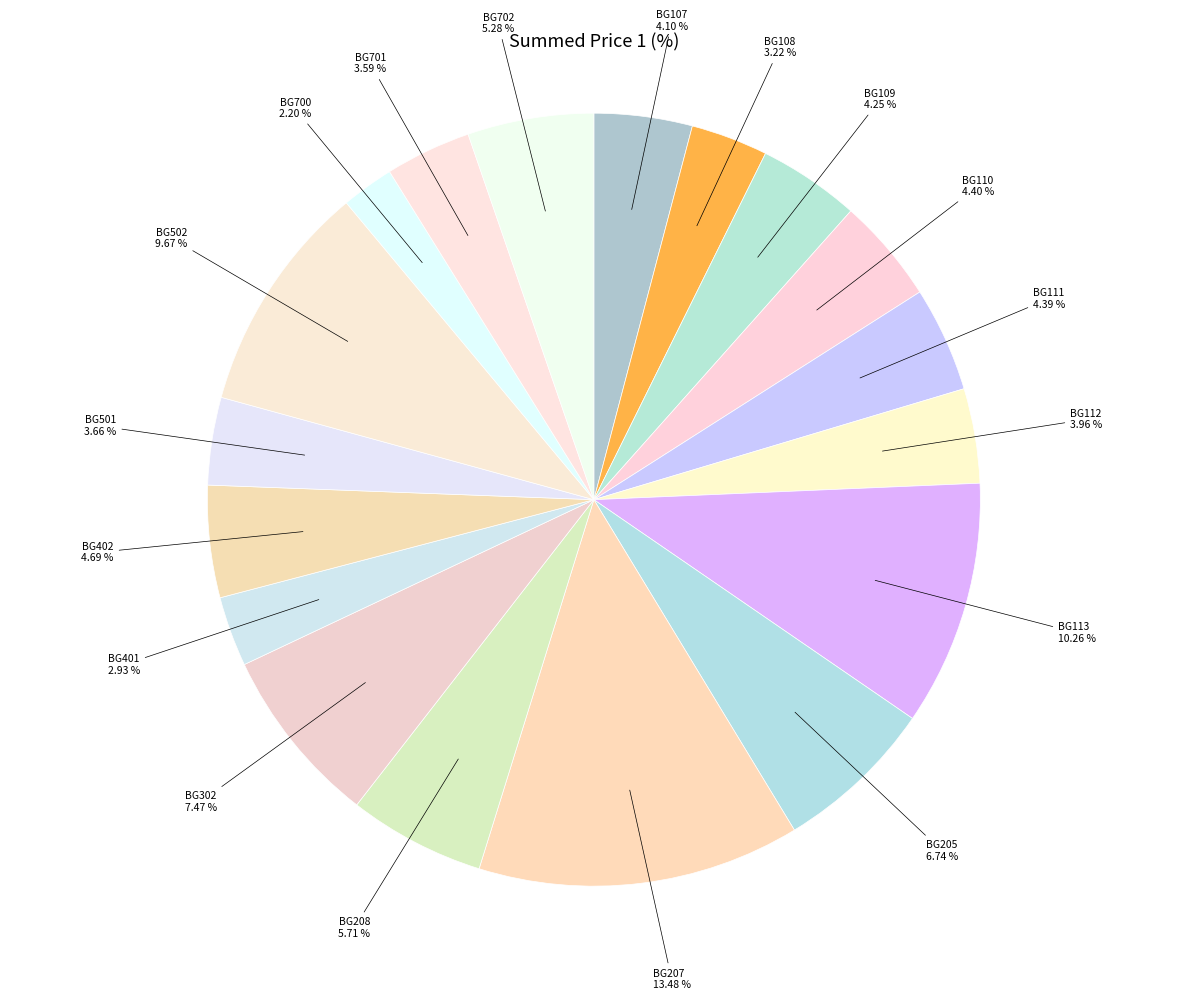

Count the number of slices in the pie.

18